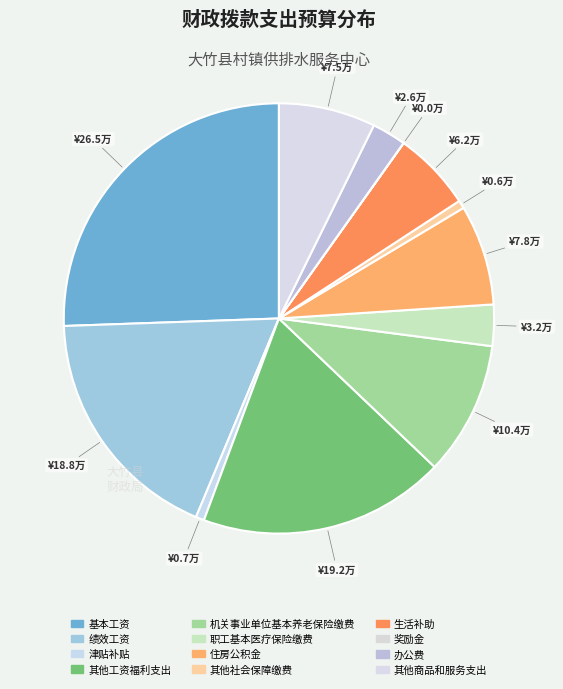

Is the sum of 其他工资福利支出 and 绩效工资 greater than half?

No